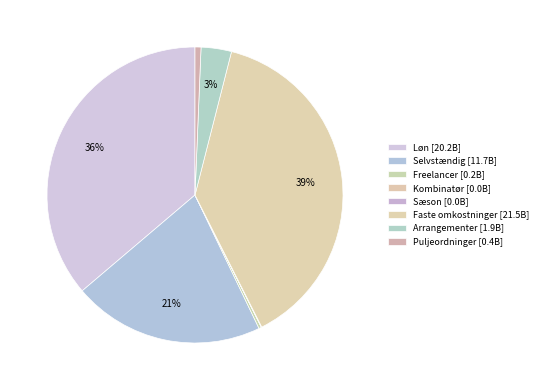

Count the number of slices in the pie.

8